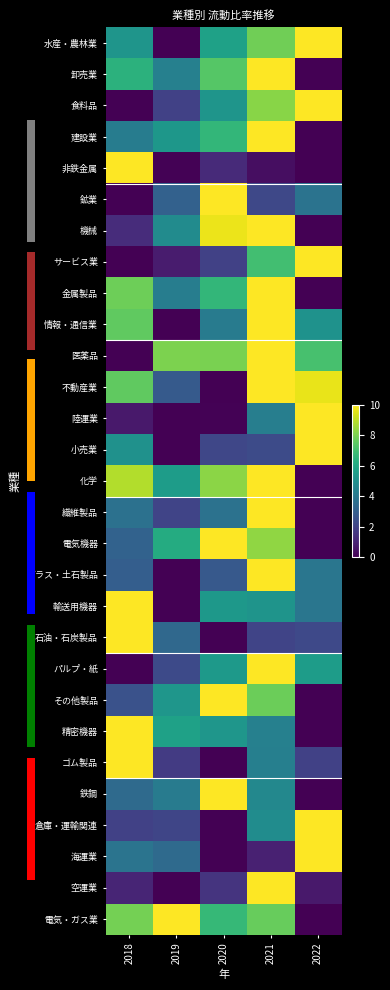

What is the difference between the maximum and minimum values in the 陸運業 series?

10.0